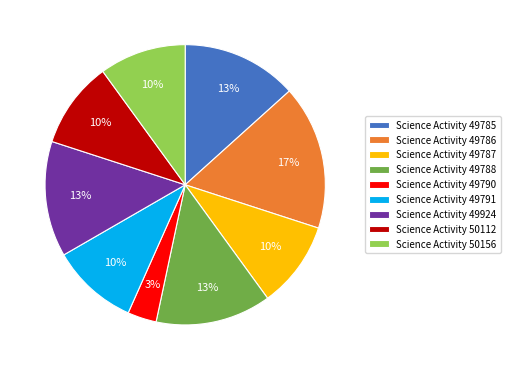

What percentage is the Science Activity 49785 slice, to the nearest percent?

13%